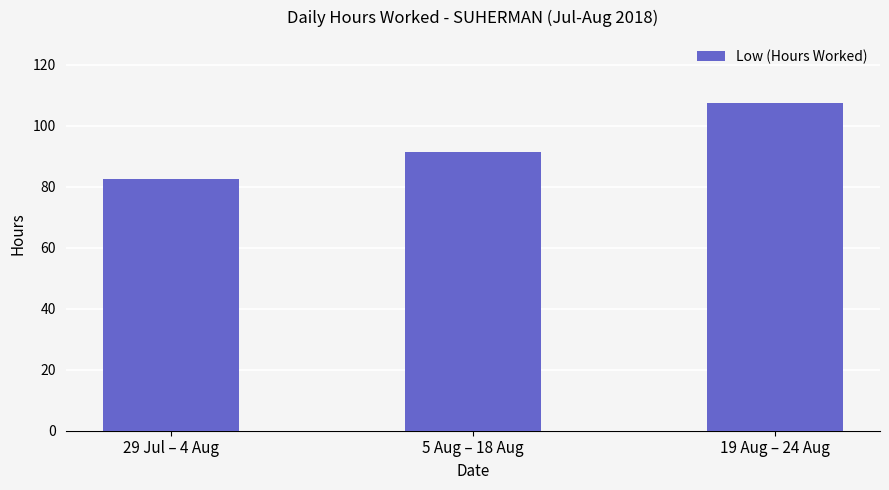

Reading right to left, transcribe all the data shown in this chart.

107.6	91.6	82.5